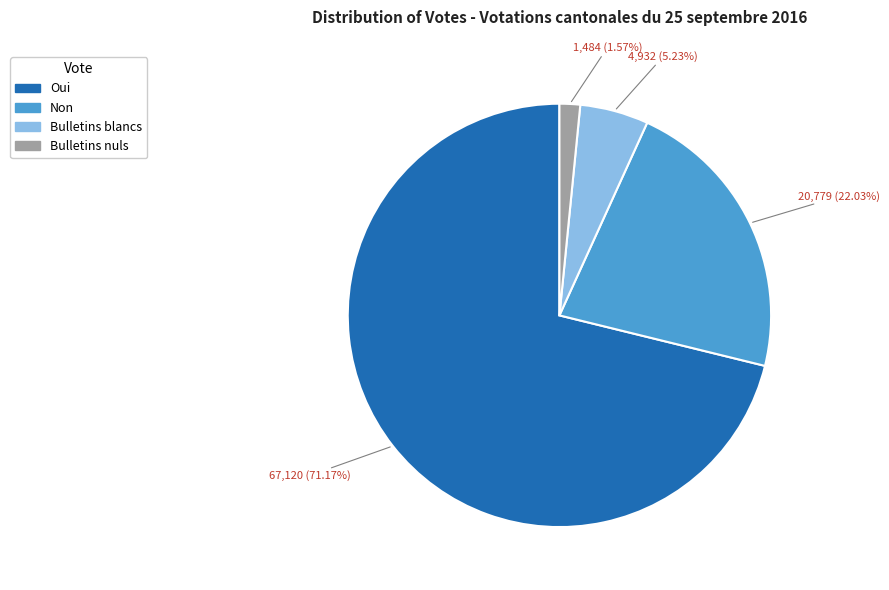

What is the smallest slice in the pie chart?

Bulletins nuls